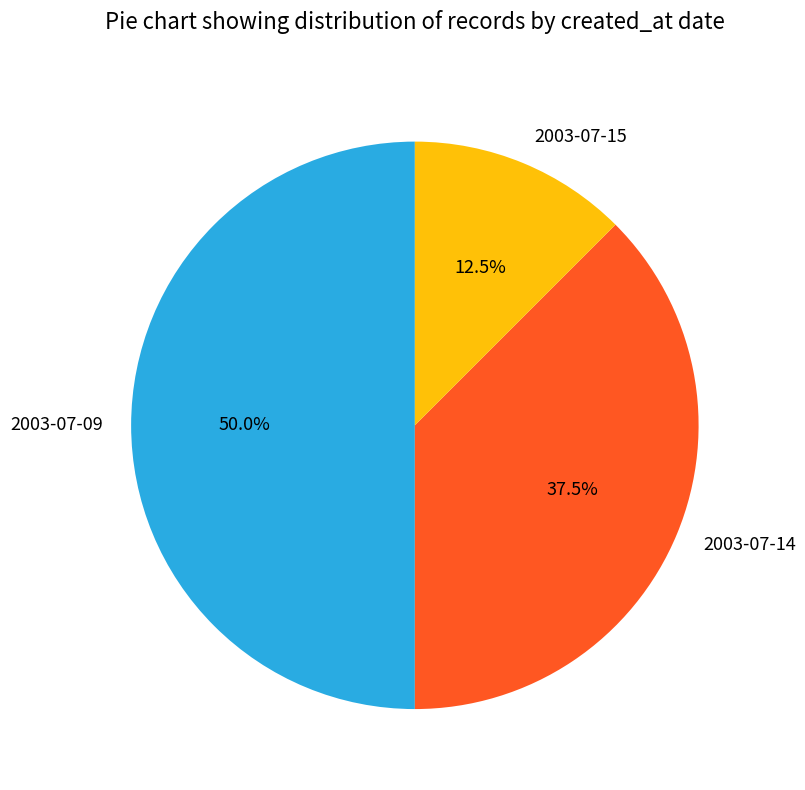

What is the ratio of the value at 2003-07-14 to the value at 2003-07-09?

0.8